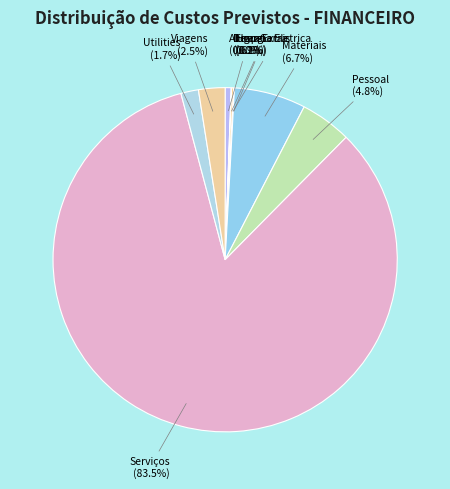

How much of the chart is everything except Pessoal?

95.2%